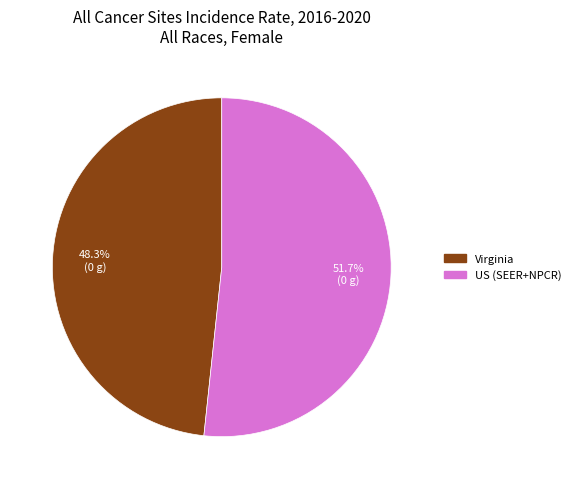

Combined, do Virginia and US (SEER+NPCR) account for over 50%?

Yes